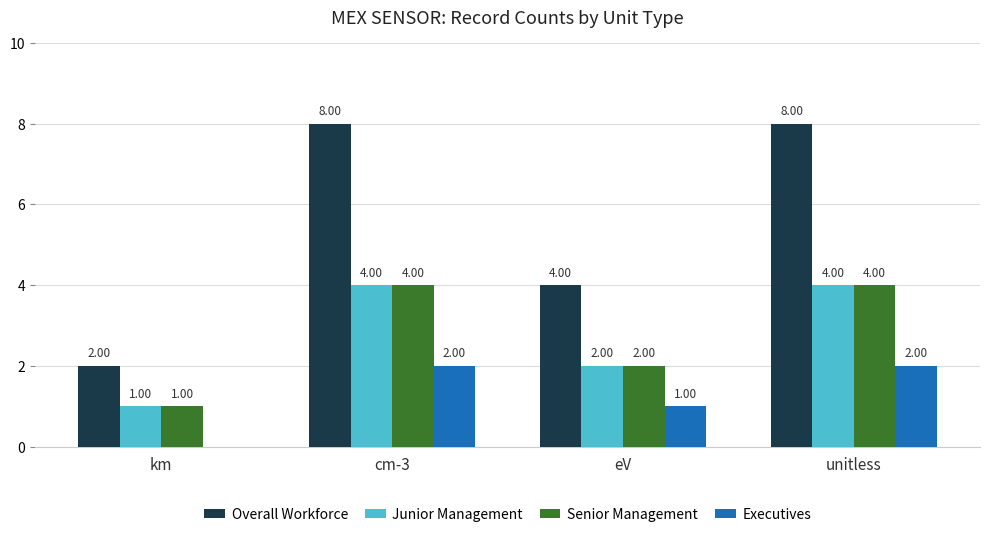

The Overall Workforce series shows 3 at km. True or false?

False